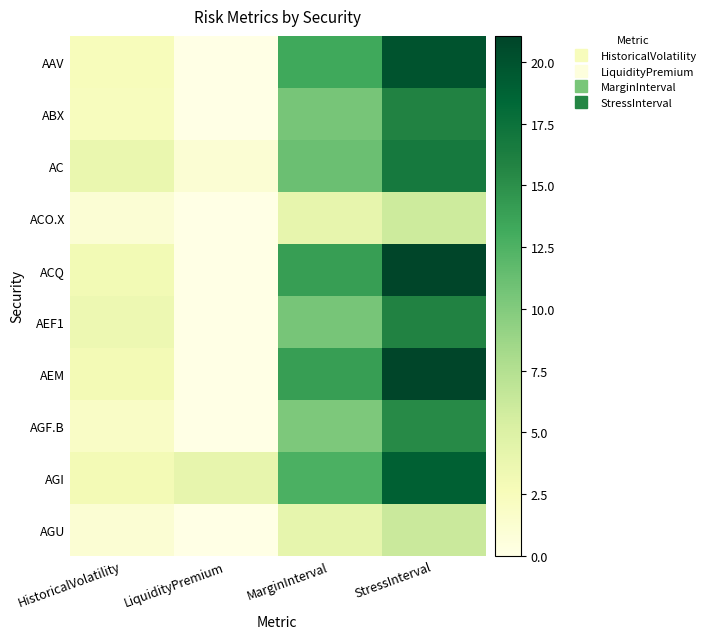

Reading left to right, list all the values displayed in this chart.

AAV: HistoricalVolatility=2.5	LiquidityPremium=0.0	MarginInterval=13.3	StressInterval=19.9
ABX: HistoricalVolatility=2.3	LiquidityPremium=0.0	MarginInterval=10.6	StressInterval=15.9
AC: HistoricalVolatility=3.7	LiquidityPremium=1.1	MarginInterval=11.2	StressInterval=16.8
ACO.X: HistoricalVolatility=1.0	LiquidityPremium=0.0	MarginInterval=4.0	StressInterval=6.0
ACQ: HistoricalVolatility=3.1	LiquidityPremium=0.0	MarginInterval=14.0	StressInterval=21.0
AEF1: HistoricalVolatility=3.5	LiquidityPremium=0.0	MarginInterval=10.6	StressInterval=15.9
AEM: HistoricalVolatility=3.0	LiquidityPremium=0.0	MarginInterval=14.0	StressInterval=21.1
AGF.B: HistoricalVolatility=1.8	LiquidityPremium=0.0	MarginInterval=10.2	StressInterval=15.3
AGI: HistoricalVolatility=3.0	LiquidityPremium=4.0	MarginInterval=12.7	StressInterval=19.0
AGU: HistoricalVolatility=1.1	LiquidityPremium=0.0	MarginInterval=4.1	StressInterval=6.1